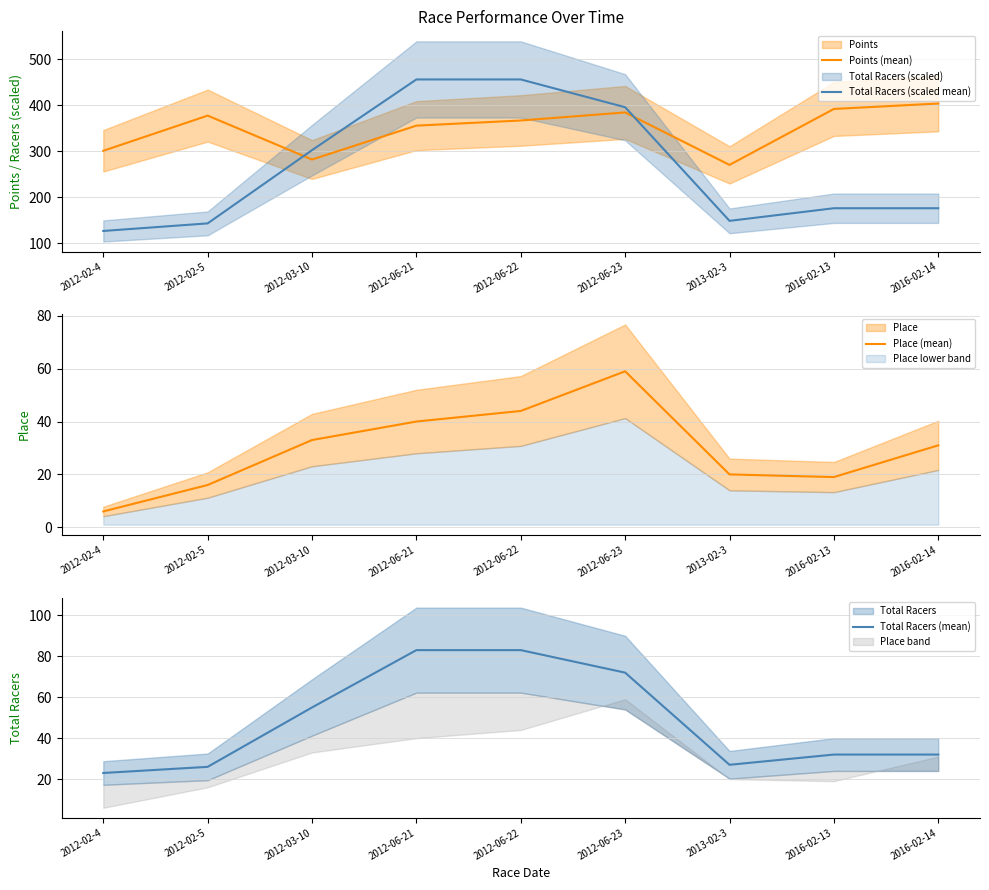

Reading left to right, extract all data points from this chart.

Points (mean): 2012-02-4=301.1	2012-02-5=377.8	2012-03-10=282.1	2012-06-21=355.9	2012-06-22=367.1	2012-06-23=384.7	2013-02-3=270.4	2016-02-13=392.2	2016-02-14=404.0
Total Racers (scaled mean): 2012-02-4=126.5	2012-02-5=143.0	2012-03-10=302.5	2012-06-21=456.5	2012-06-22=456.5	2012-06-23=396.0	2013-02-3=148.5	2016-02-13=176.0	2016-02-14=176.0
Place (mean): 2012-02-4=6.0	2012-02-5=16.0	2012-03-10=33.0	2012-06-21=40.0	2012-06-22=44.0	2012-06-23=59.0	2013-02-3=20.0	2016-02-13=19.0	2016-02-14=31.0
Total Racers (mean): 2012-02-4=23.0	2012-02-5=26.0	2012-03-10=55.0	2012-06-21=83.0	2012-06-22=83.0	2012-06-23=72.0	2013-02-3=27.0	2016-02-13=32.0	2016-02-14=32.0